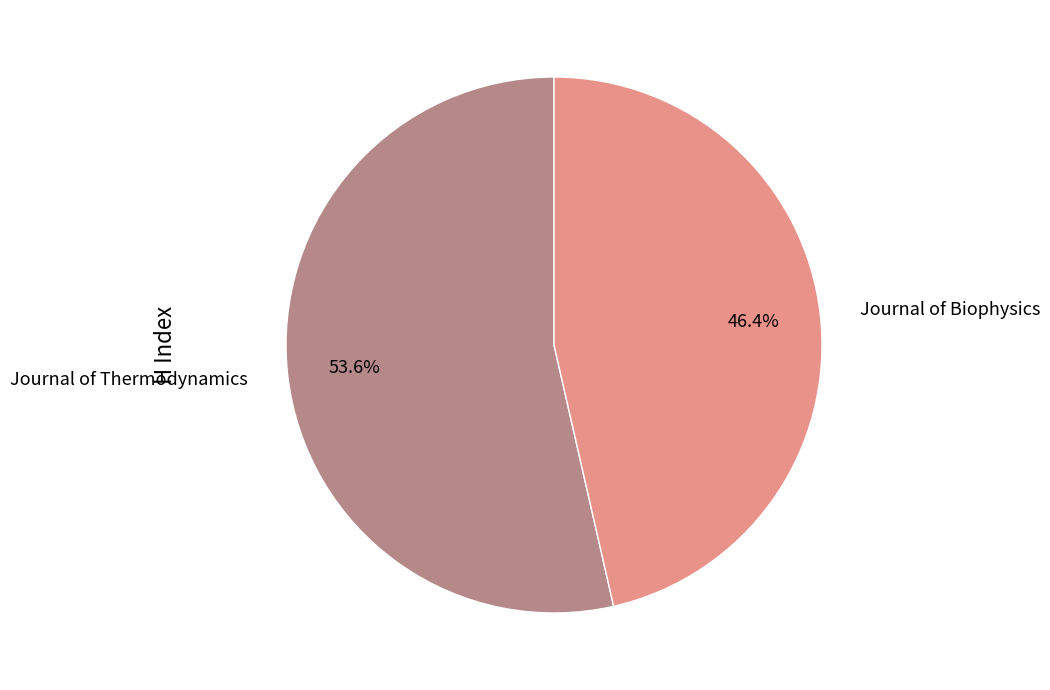

Rank the categories by value from highest to lowest.

Journal of Thermodynamics, Journal of Biophysics